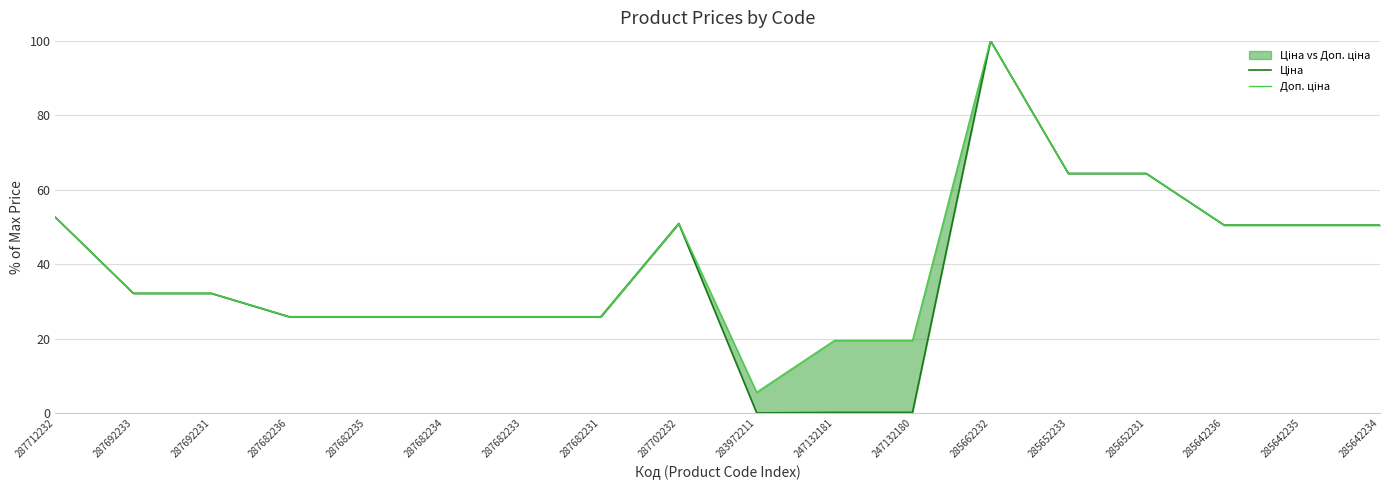

Rank the series by their maximum value, from highest to lowest.

Ціна, Доп. ціна